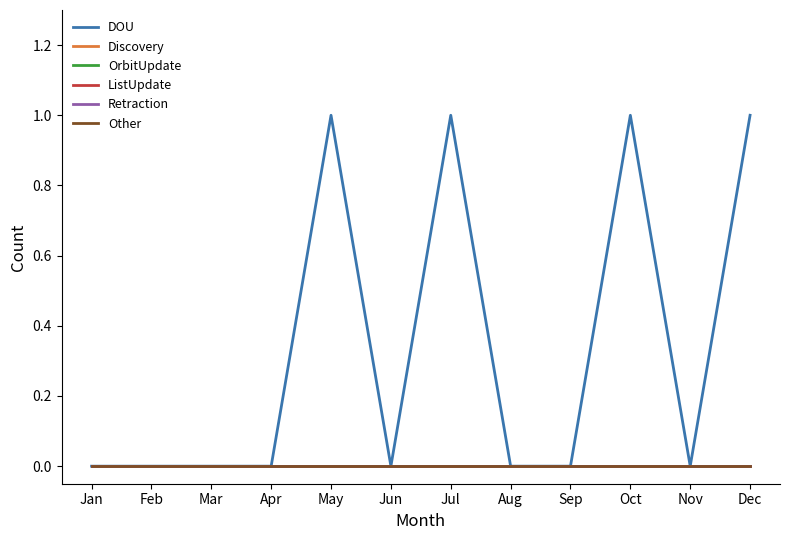

At which label is Retraction closest to 0?

Jan